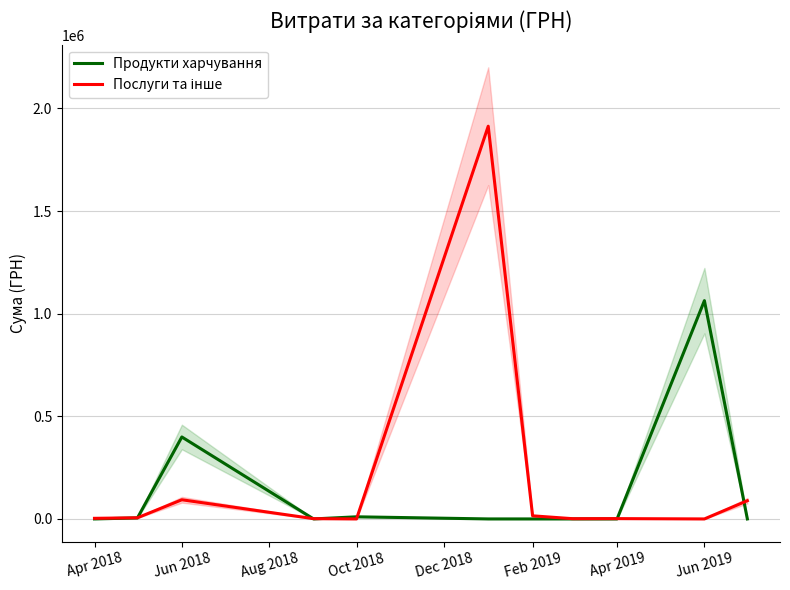

The value of Продукти харчування at Feb 2019 is 0.0. True or false?

True